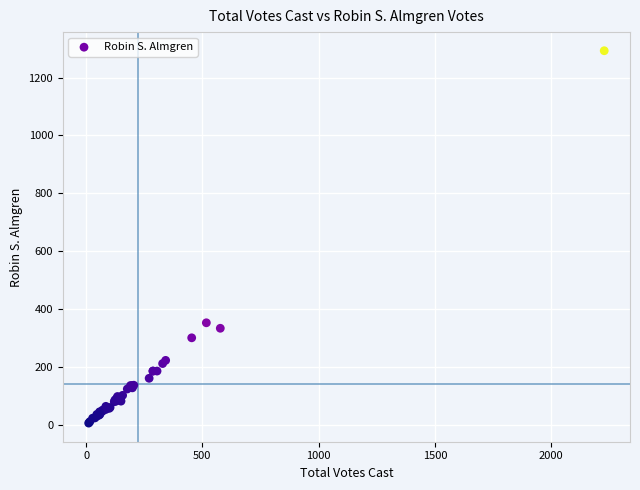

What Y value in the scatter plot is closest to 649?

352